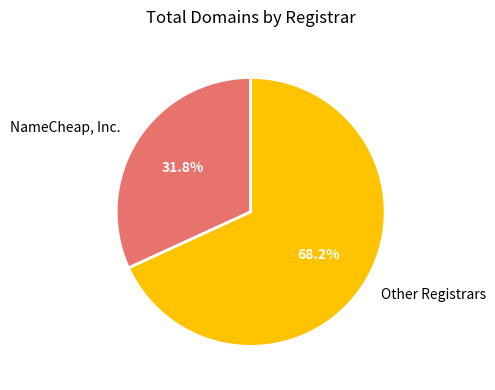

Rank the categories by value from highest to lowest.

Other Registrars, NameCheap, Inc.